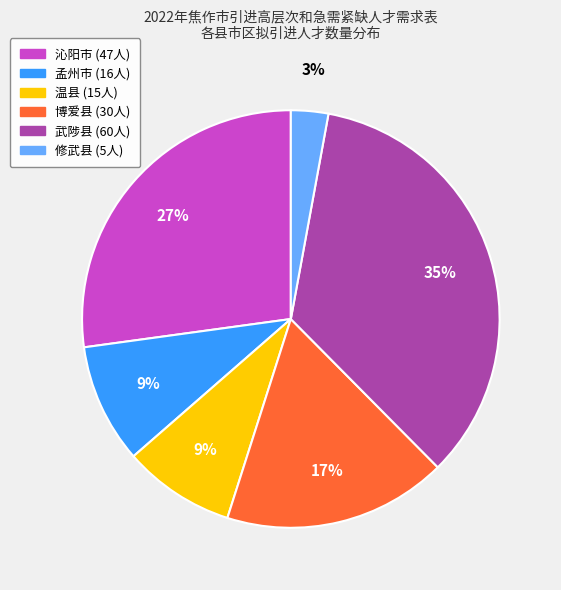

Which category has the smallest portion of the pie?

修武县